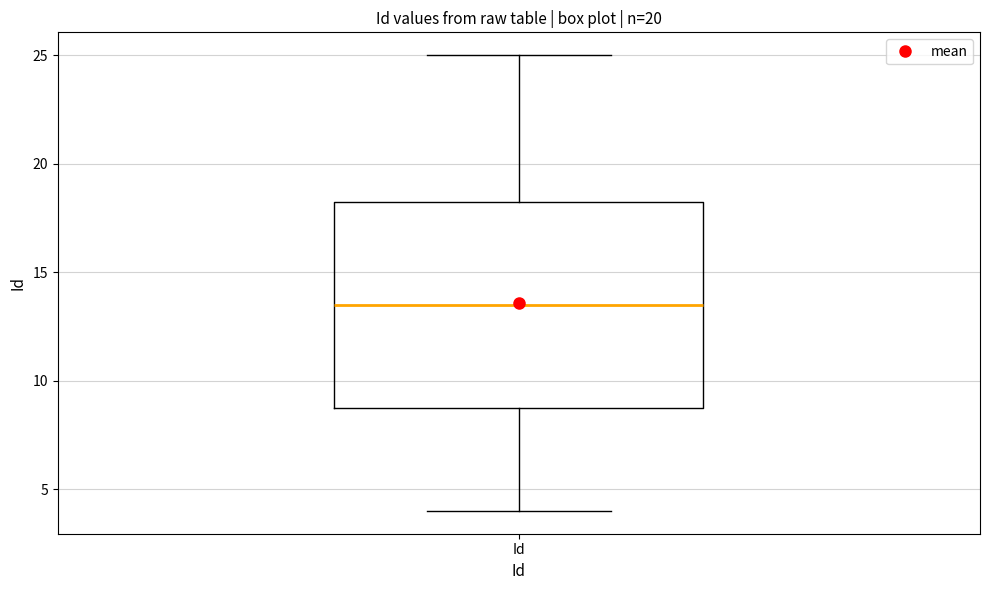

Where is the lower edge of the box for Id on the y-axis? The values are not printed on the chart, so give them approximately, as read against the axis.

9.0